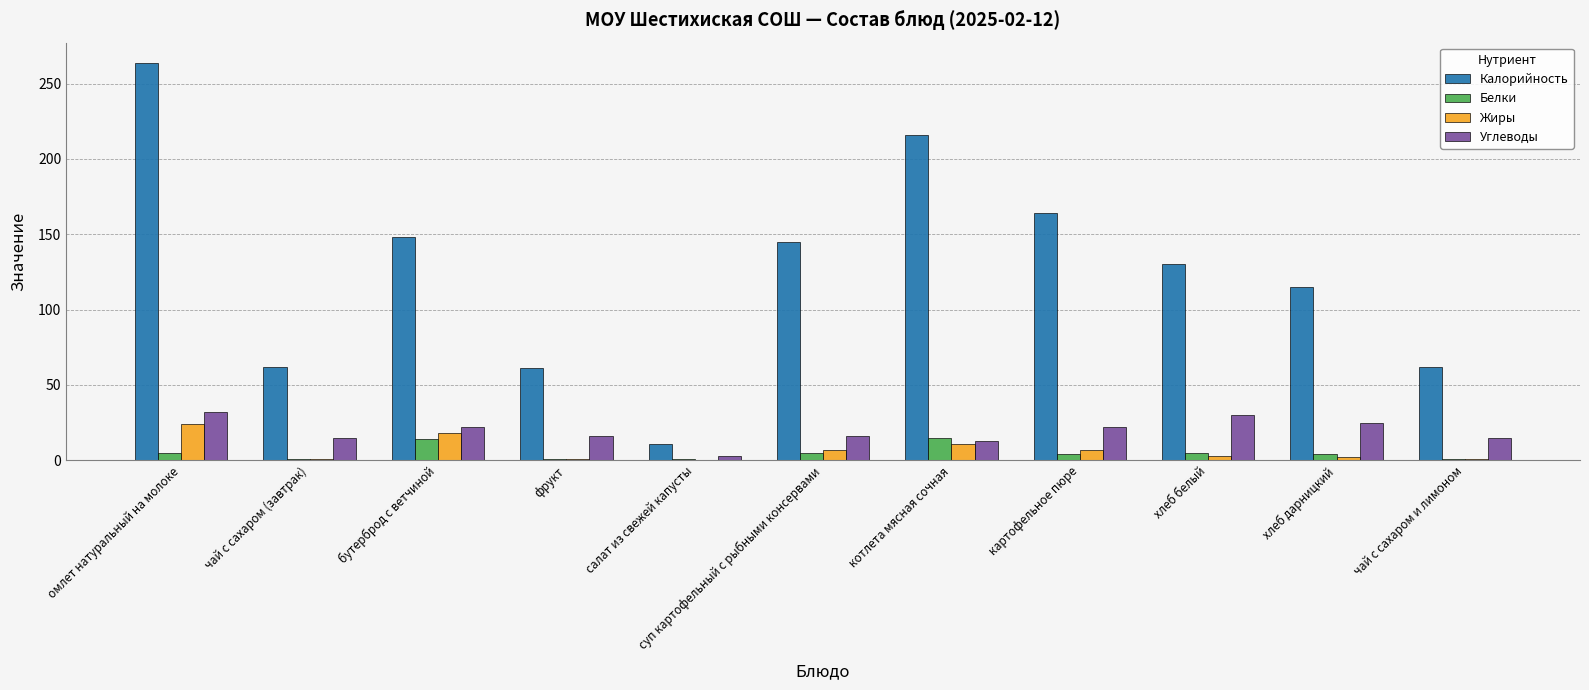

How many categories are shown in the chart?

11